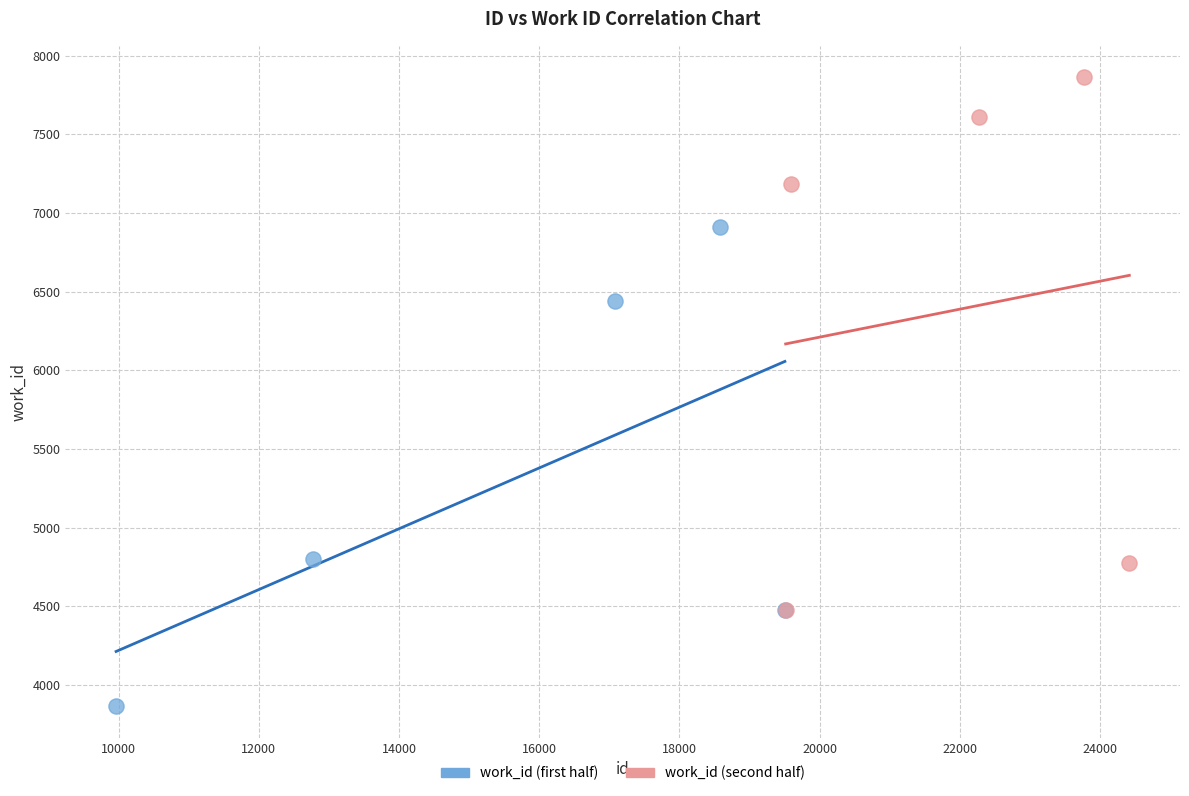

What are all the series names shown in the legend?

work_id (first half), work_id (second half)